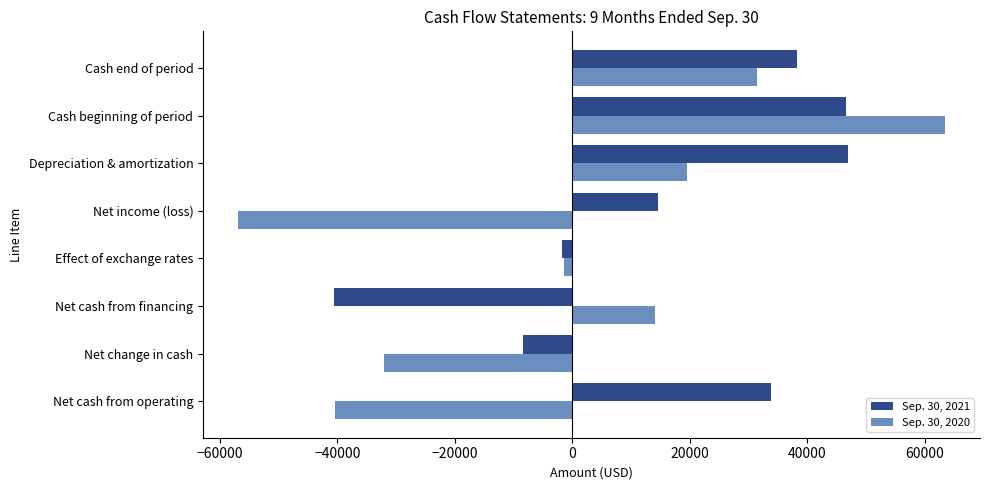

The value of Sep. 30, 2021 at Depreciation & amortization is 74526. True or false?

False